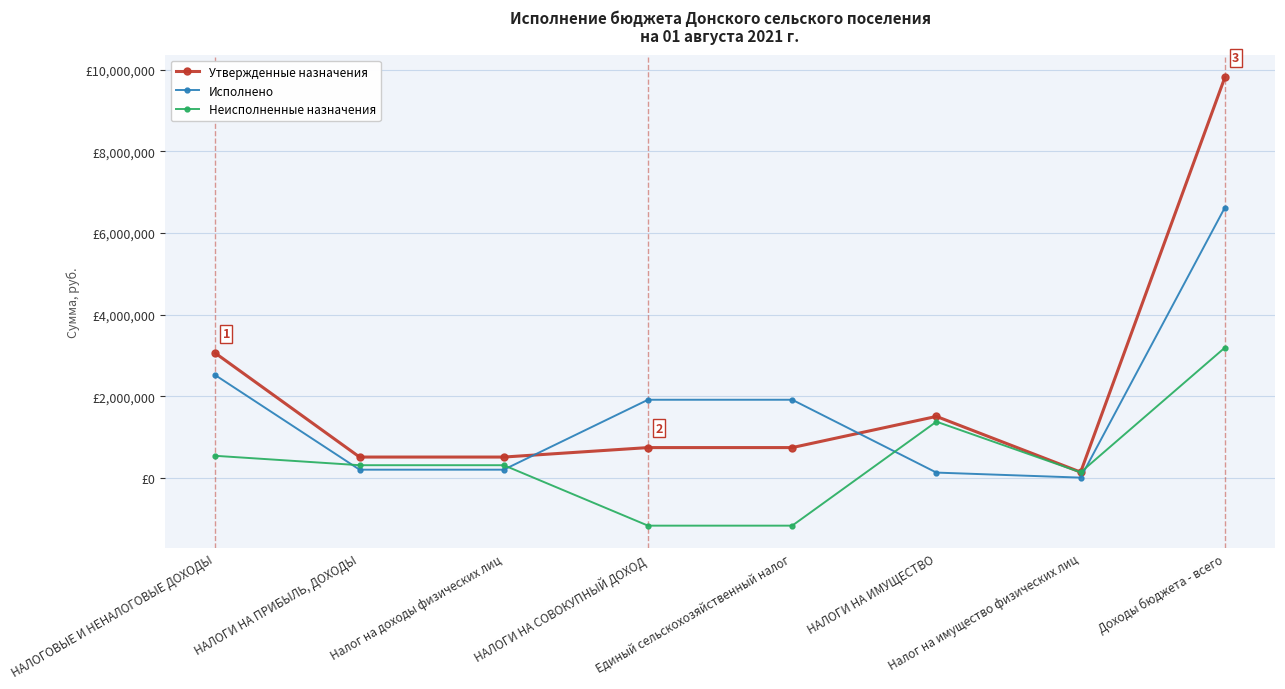

Reading left to right, extract all data points from this chart.

Утвержденные назначения: НАЛОГОВЫЕ И НЕНАЛОГОВЫЕ ДОХОДЫ=3054900.0	НАЛОГИ НА ПРИБЫЛЬ, ДОХОДЫ=509100.0	Налог на доходы физических лиц=509100.0	НАЛОГИ НА СОВОКУПНЫЙ ДОХОД=741200.0	Единый сельскохозяйственный налог=741200.0	НАЛОГИ НА ИМУЩЕСТВО=1505000.0	Налог на имущество физических лиц=140000.0	Доходы бюджета - всего=9813500.0
Исполнено: НАЛОГОВЫЕ И НЕНАЛОГОВЫЕ ДОХОДЫ=2515418.2	НАЛОГИ НА ПРИБЫЛЬ, ДОХОДЫ=199679.9	Налог на доходы физических лиц=199679.9	НАЛОГИ НА СОВОКУПНЫЙ ДОХОД=1913448.4	Единый сельскохозяйственный налог=1913448.4	НАЛОГИ НА ИМУЩЕСТВО=128431.5	Налог на имущество физических лиц=5102.1	Доходы бюджета - всего=6623397.4
Неисполненные назначения: НАЛОГОВЫЕ И НЕНАЛОГОВЫЕ ДОХОДЫ=539481.8	НАЛОГИ НА ПРИБЫЛЬ, ДОХОДЫ=309420.1	Налог на доходы физических лиц=309420.1	НАЛОГИ НА СОВОКУПНЫЙ ДОХОД=-1172248.4	Единый сельскохозяйственный налог=-1172248.4	НАЛОГИ НА ИМУЩЕСТВО=1376568.5	Налог на имущество физических лиц=134897.9	Доходы бюджета - всего=3190102.6